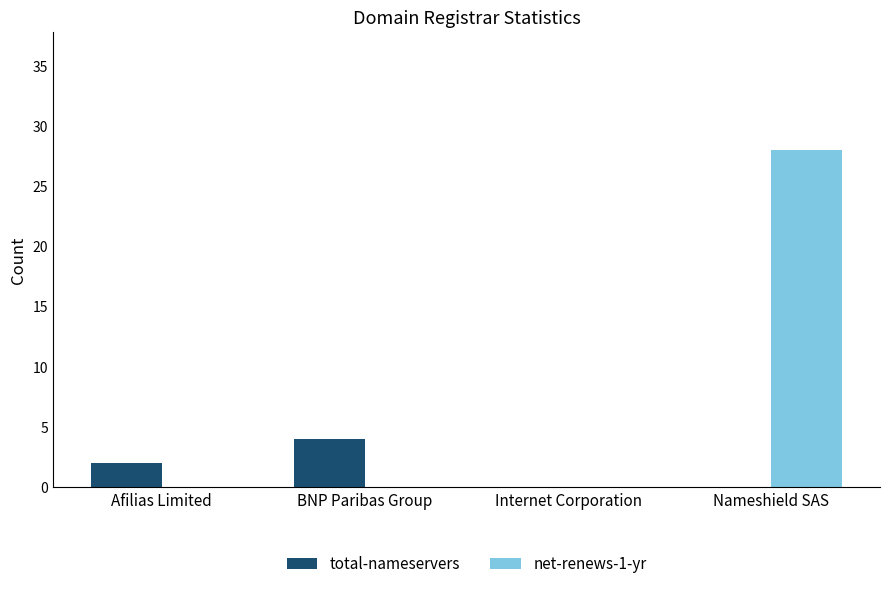

Which series has the largest total across all categories?

net-renews-1-yr